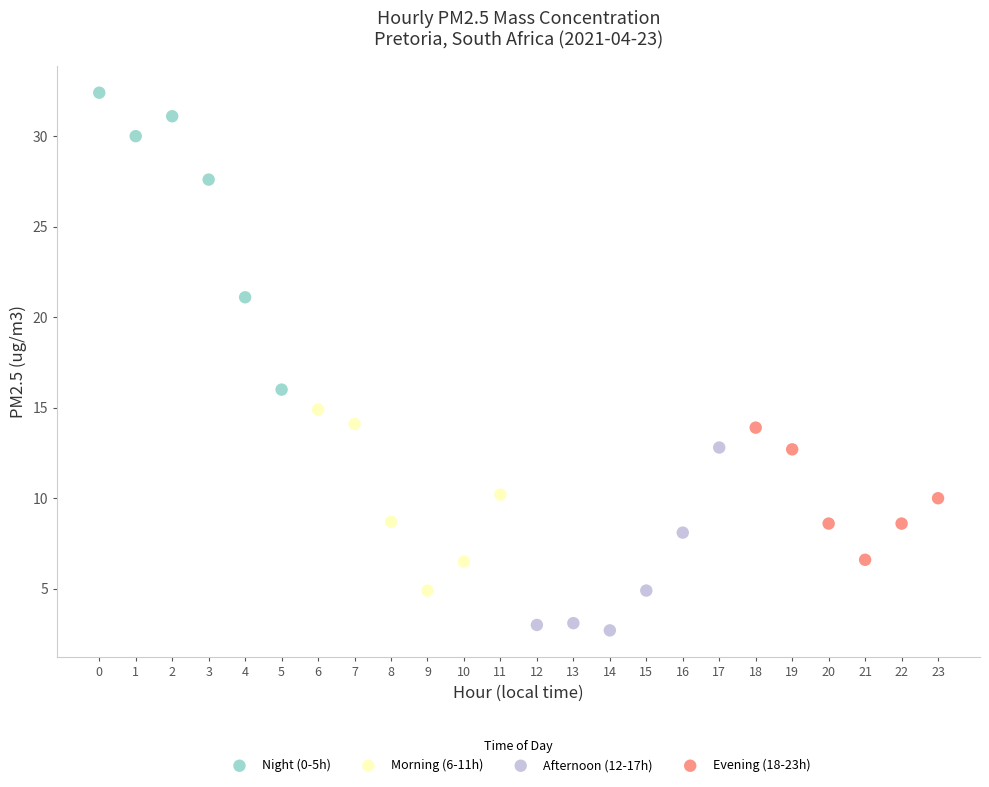

Which series contains the highest Y value?

Night (0-5h)